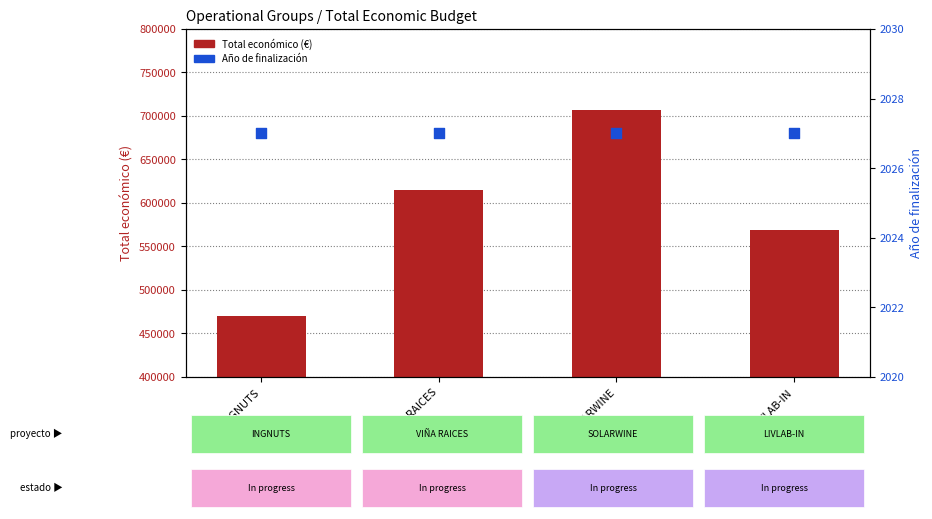

Which series contains the lowest Y value?

Año de finalización